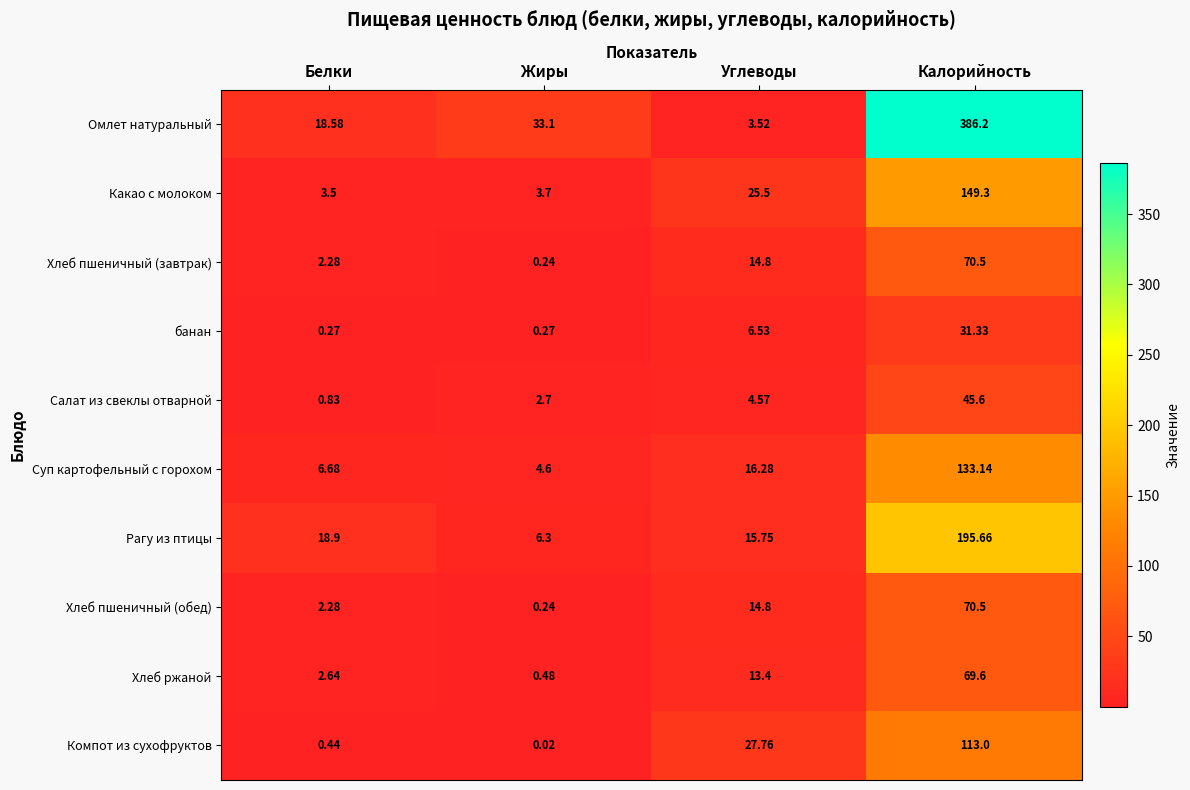

Rank the categories by Омлет натуральный value from highest to lowest.

Калорийность, Жиры, Белки, Углеводы